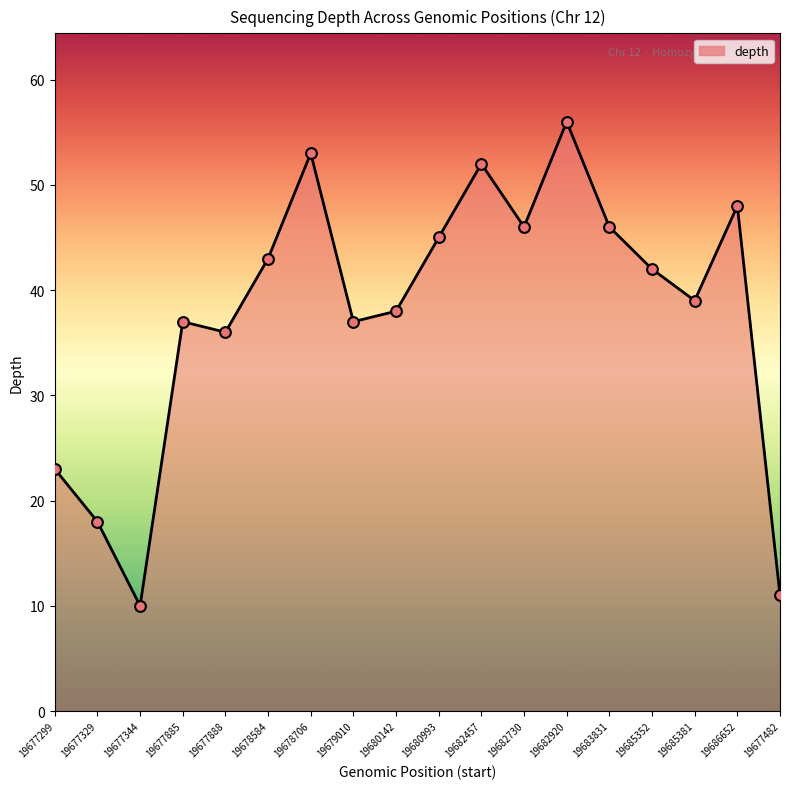

Which has a higher value, 19677885 or 19677299?

19677885